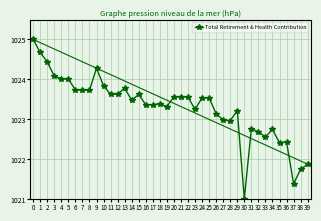

What is the value of the 40th point from the left?

1021.9